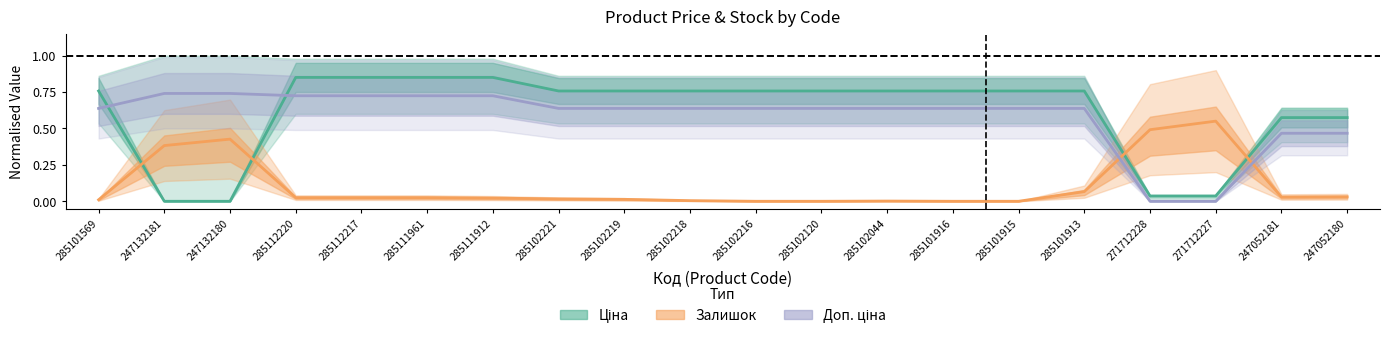

Which category has the highest value across all series?

285112220